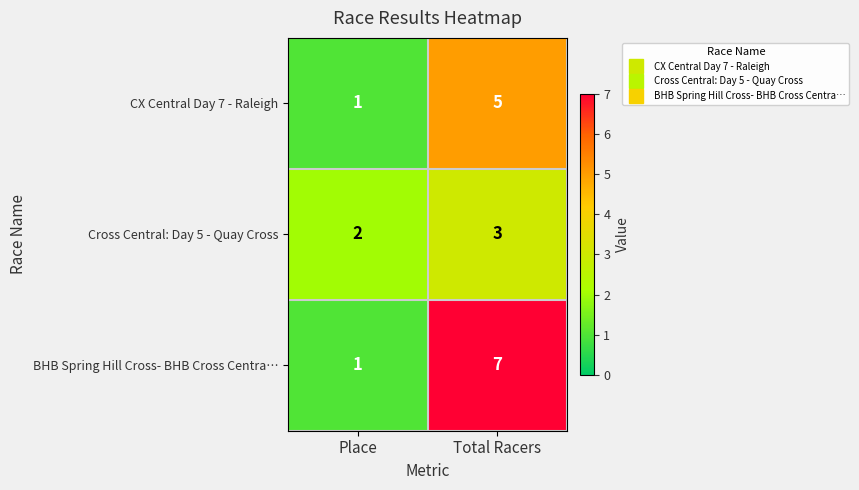

Reading left to right, list all the values displayed in this chart.

CX Central Day 7 - Raleigh: 1	5
Cross Central: Day 5 - Quay Cross: 2	3
BHB Spring Hill Cross- BHB Cross Centra…: 1	7